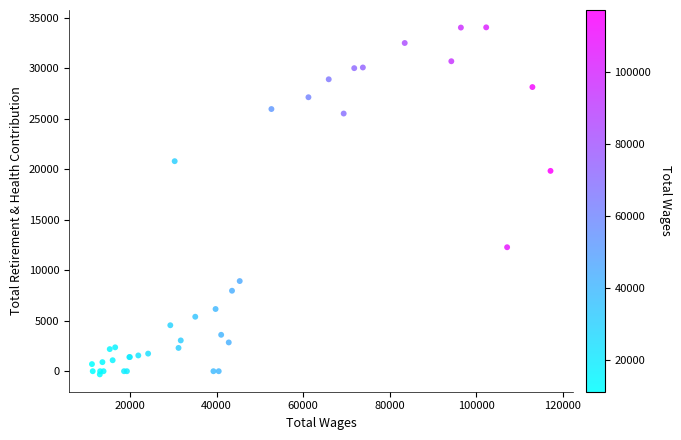

What Y value in the scatter plot is closest to 16862?

19830